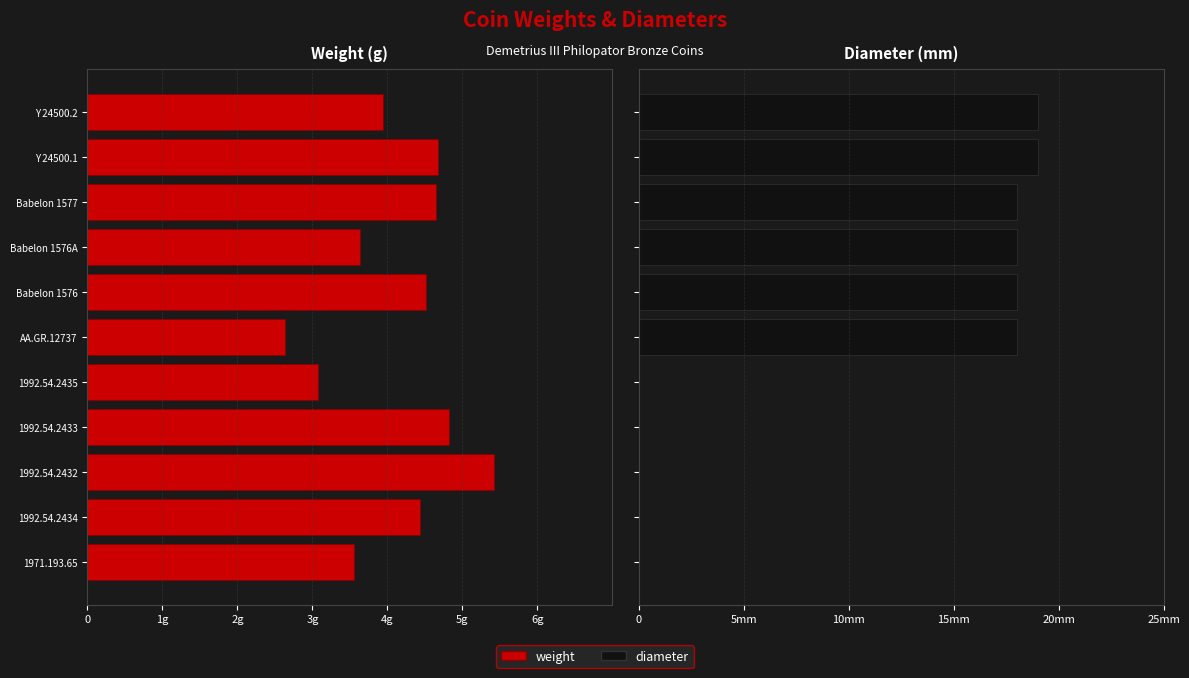

How many groups of bars are there?

11